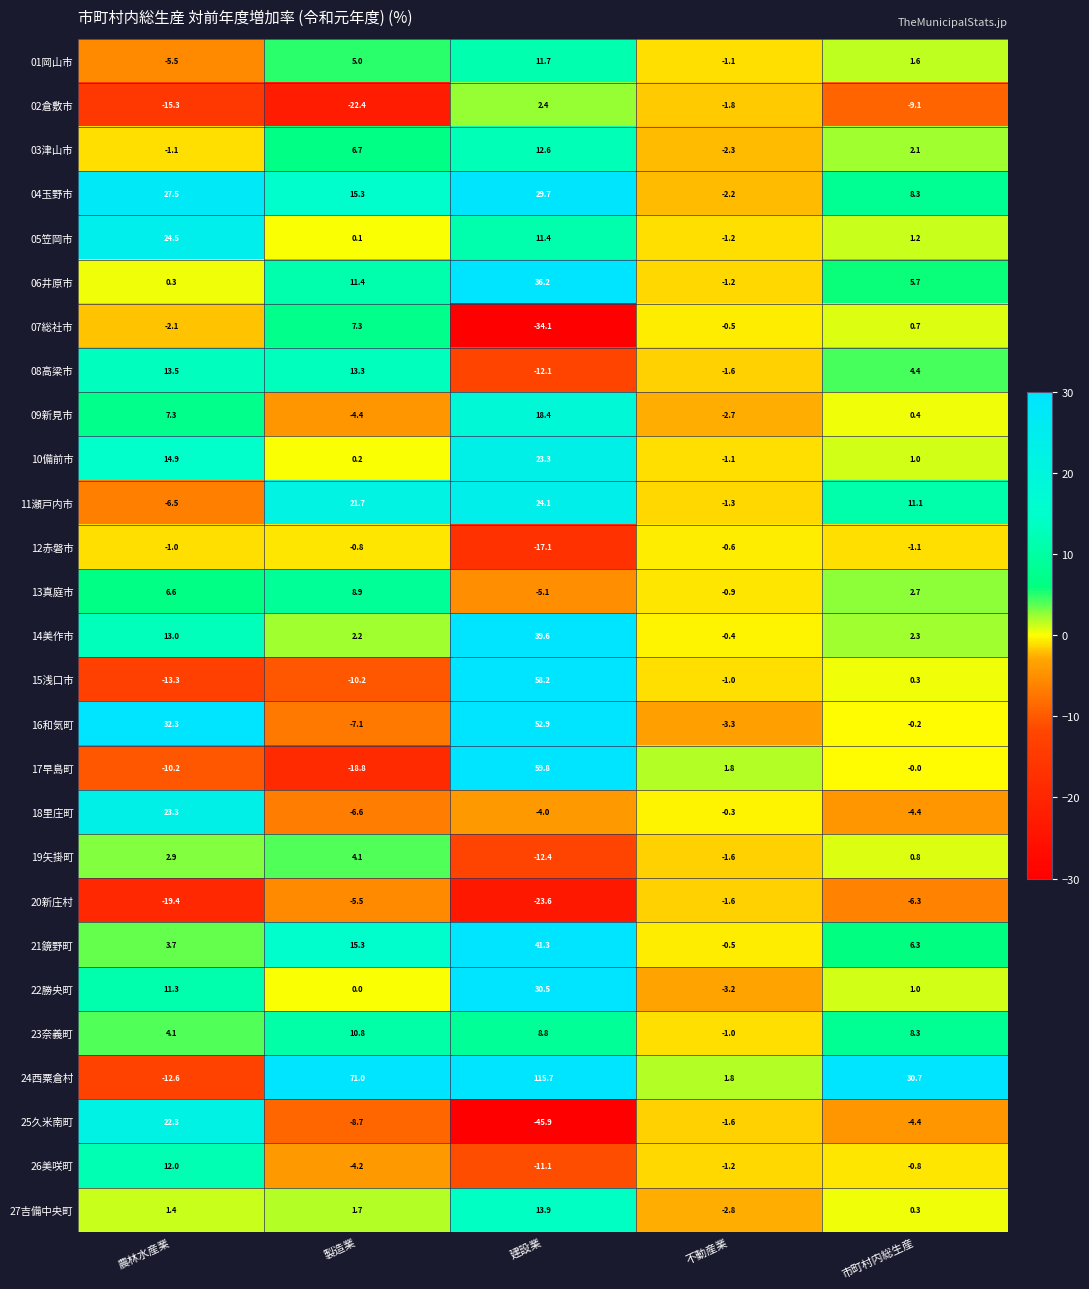

At which category does the chart reach its minimum across all series?

建設業